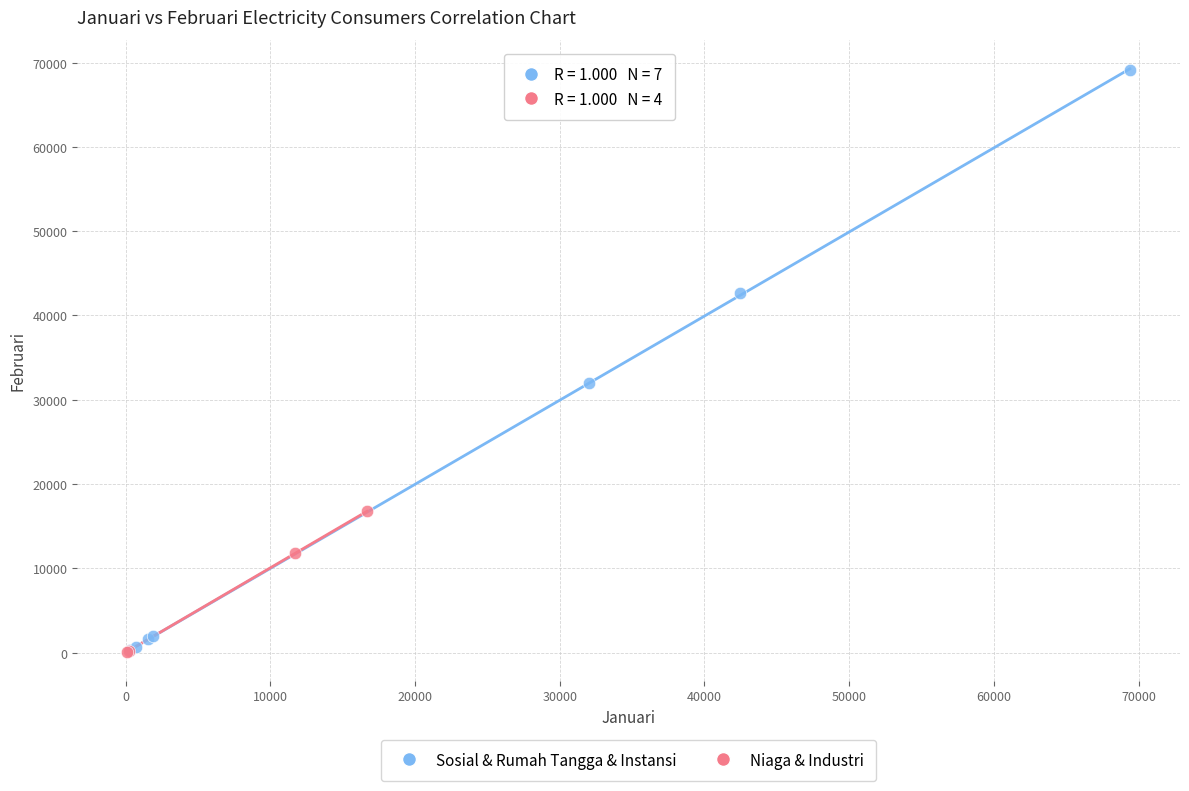

Which series contains the highest Y value?

Sosial & Rumah Tangga & Instansi